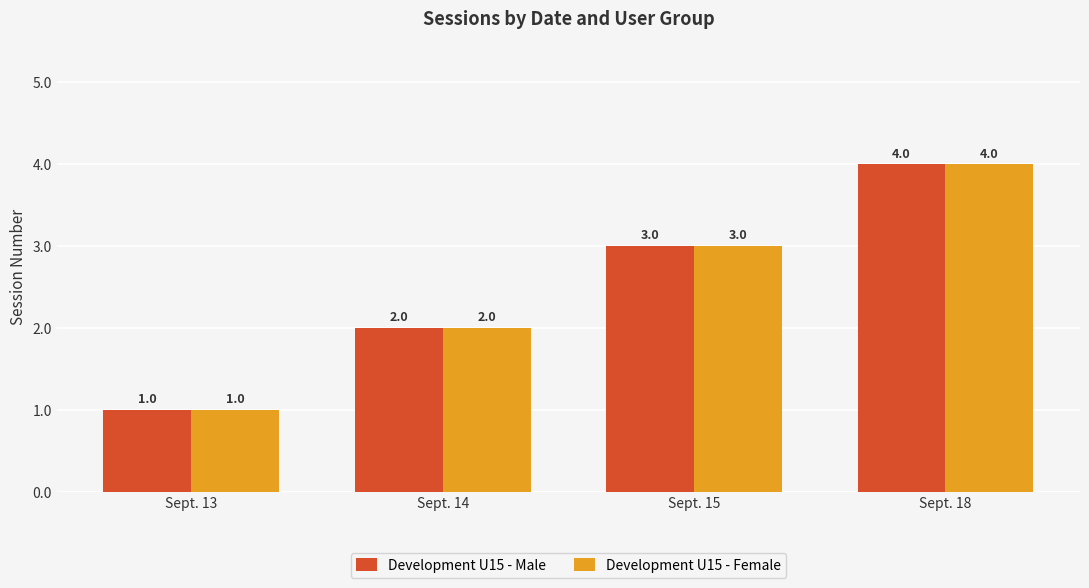

Is it true that Development U15 - Male equals 3 at Sept. 15?

True